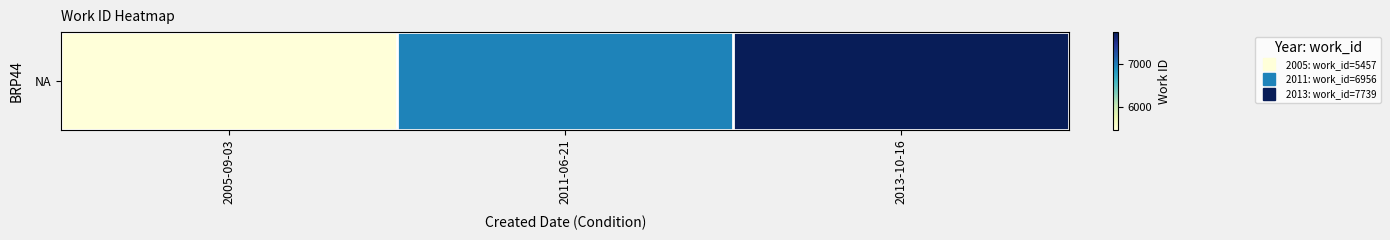

What is the average value?

6717